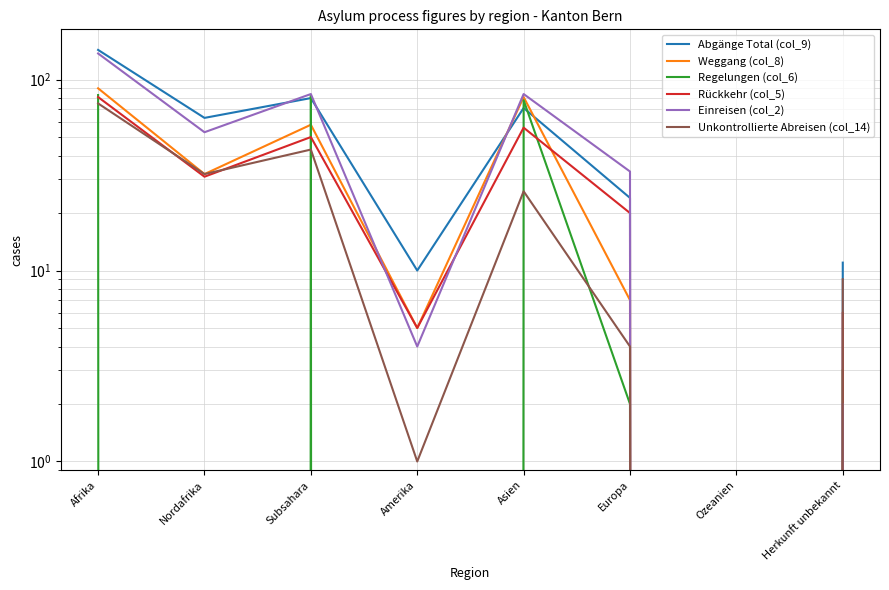

What is the sum of the Regelungen (col_6) values at Asien and Herkunft unbekannt?

81